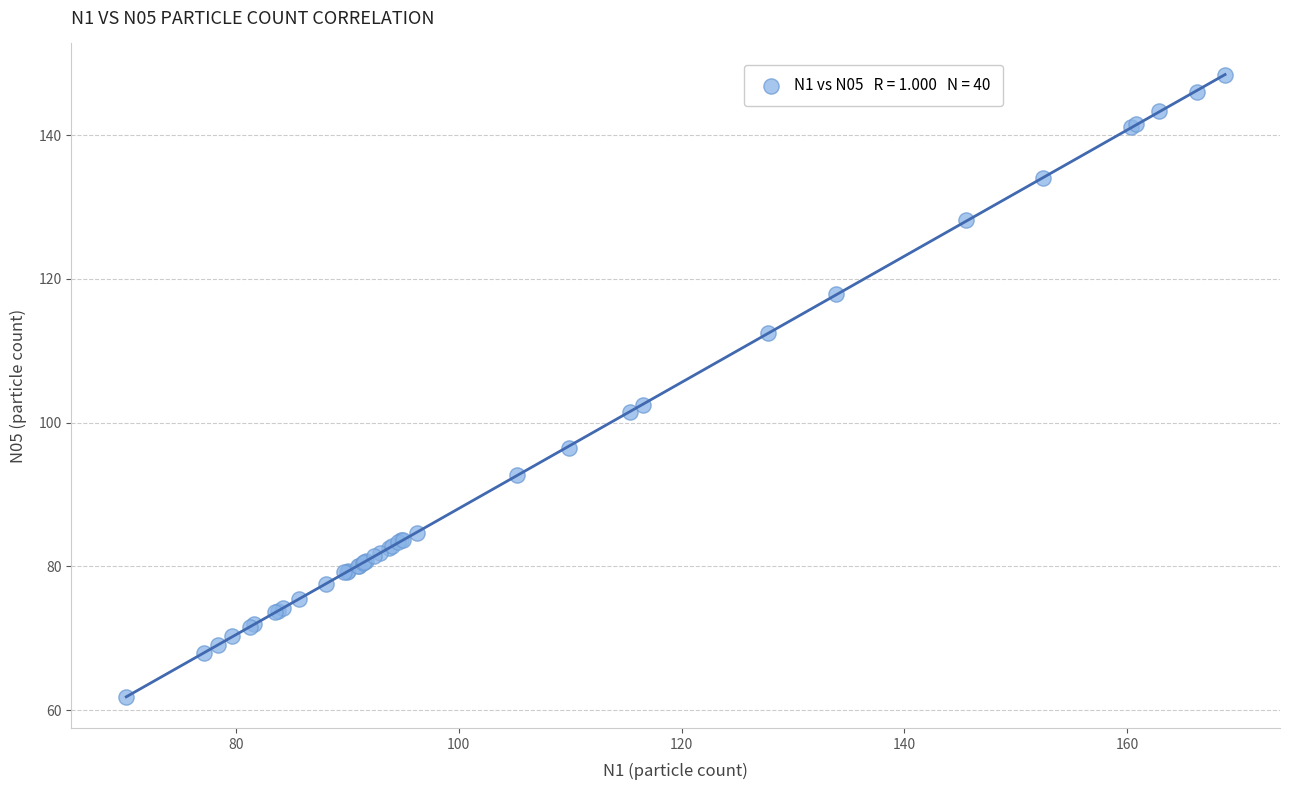

What Y value in the scatter plot is closest to 105?

102.5